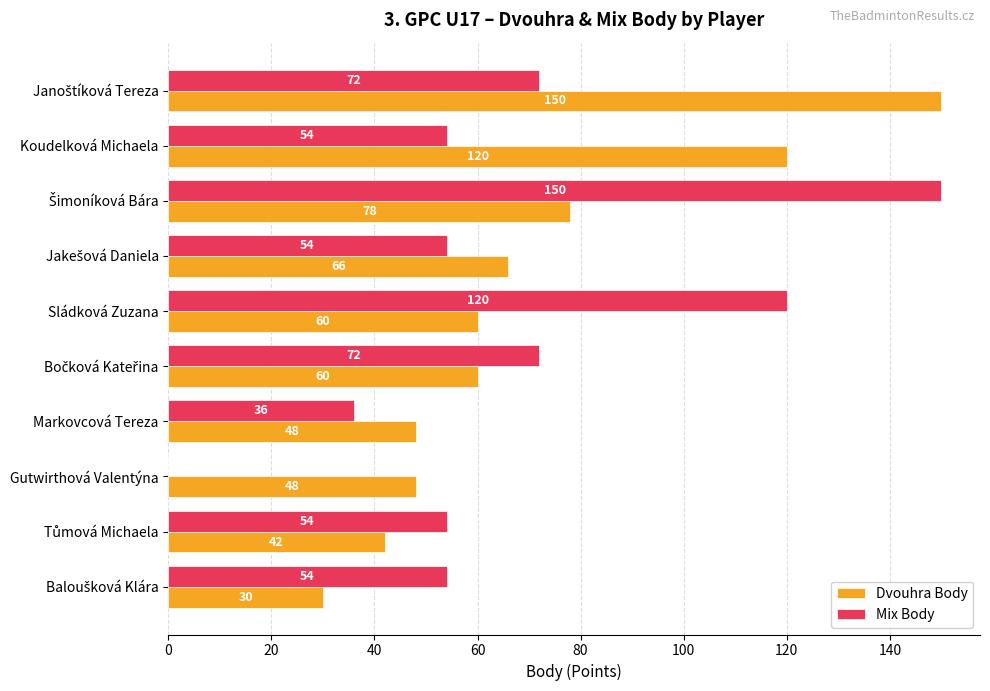

Which series has the largest total across all categories?

Dvouhra Body